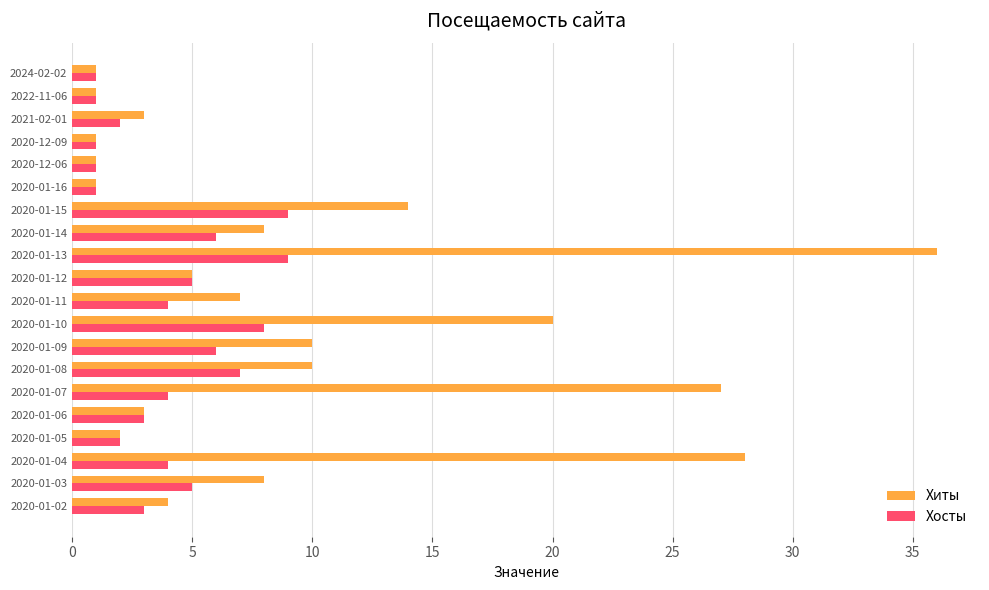

The value of Хиты at 2020-01-04 is 28. True or false?

True